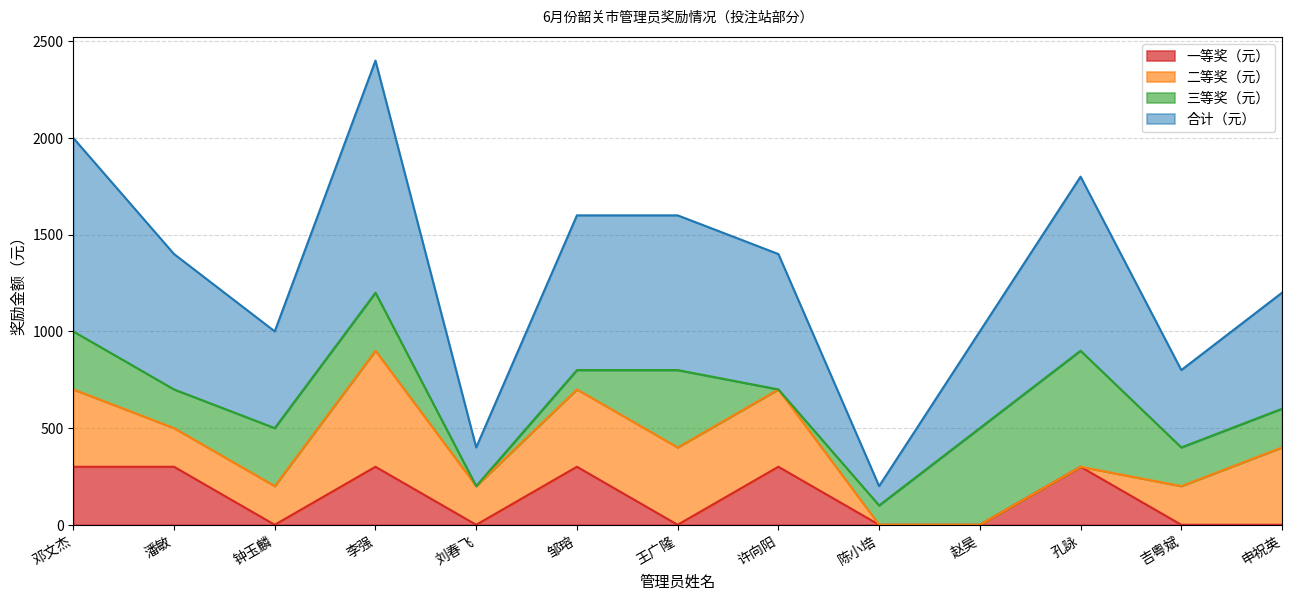

True or false: 合计（元） and 一等奖（元） intersect in this chart.

False